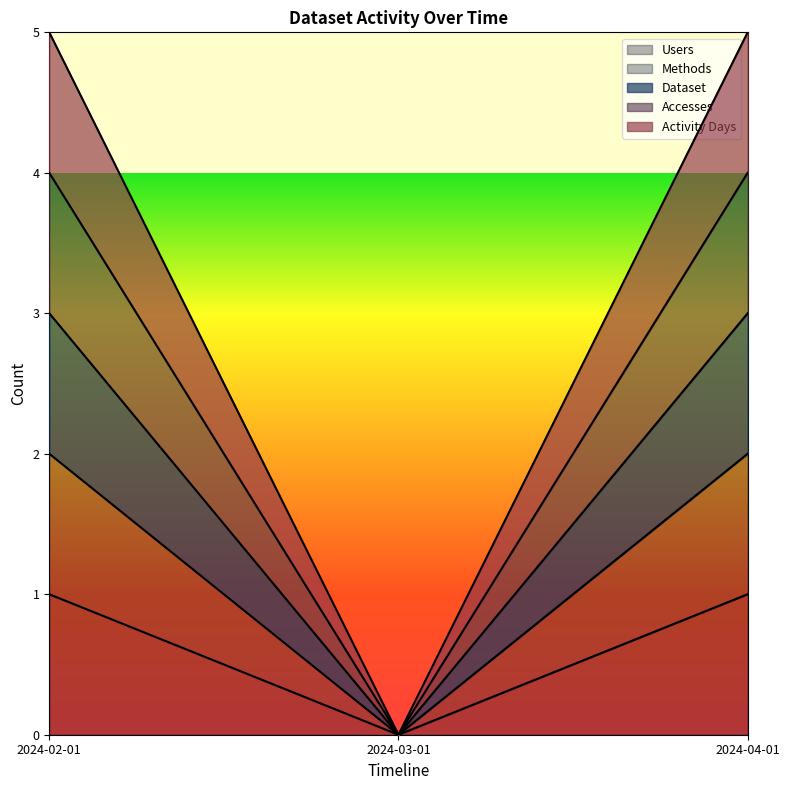

At which label does Accesses reach its minimum?

2024-03-01